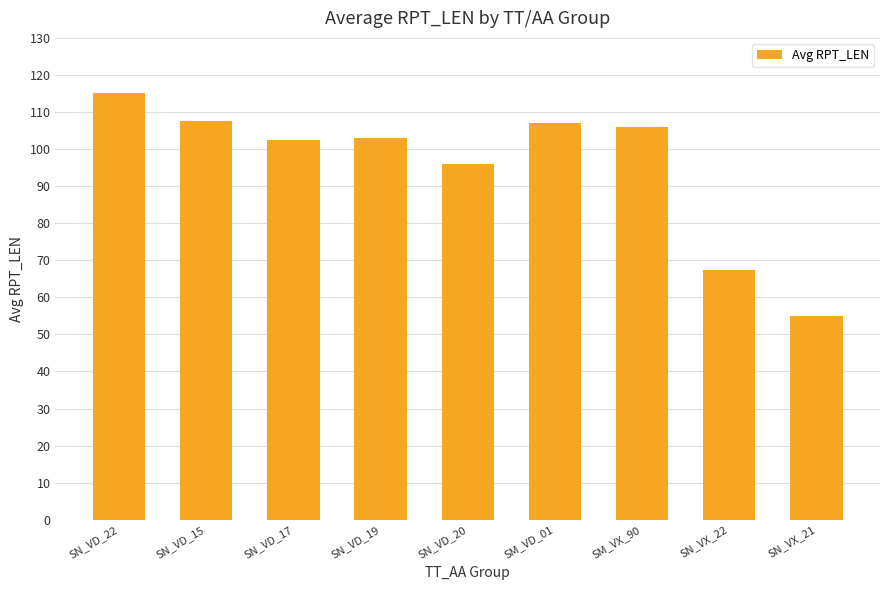

What is the label of the 7th bar from the right?

SN_VD_17